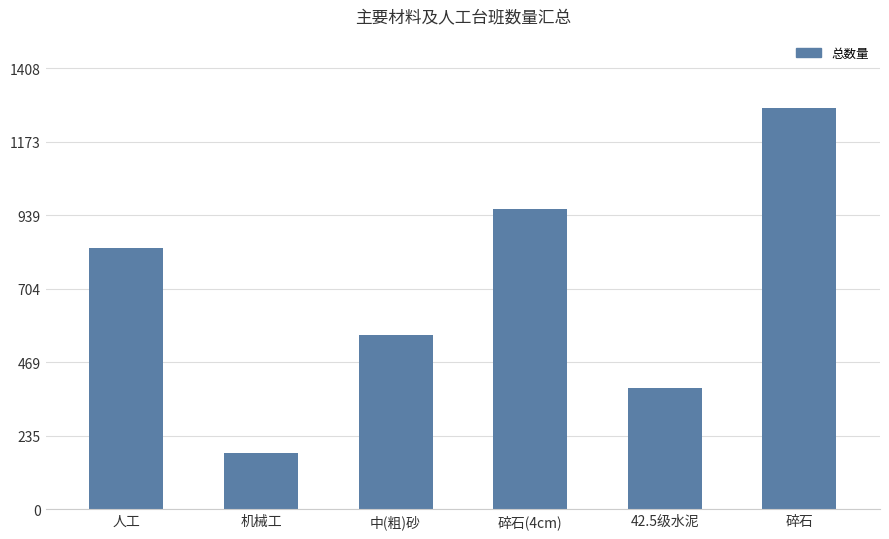

How many values exceed 833?

3